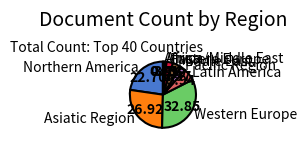

Which has a higher value, Western Europe or Pacific Region?

Western Europe